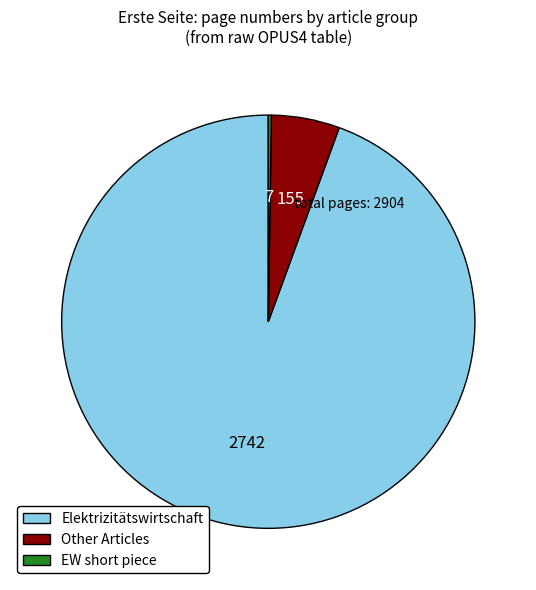

Is the sum of Other Articles and Elektrizitätswirtschaft greater than half?

Yes